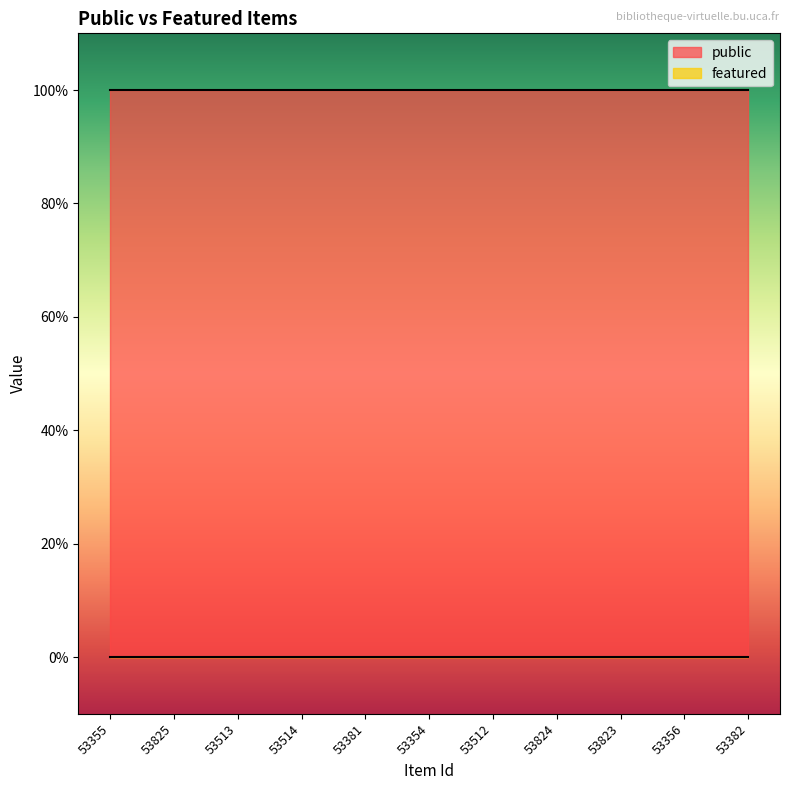

Rank the series by their maximum value, from lowest to highest.

featured, public